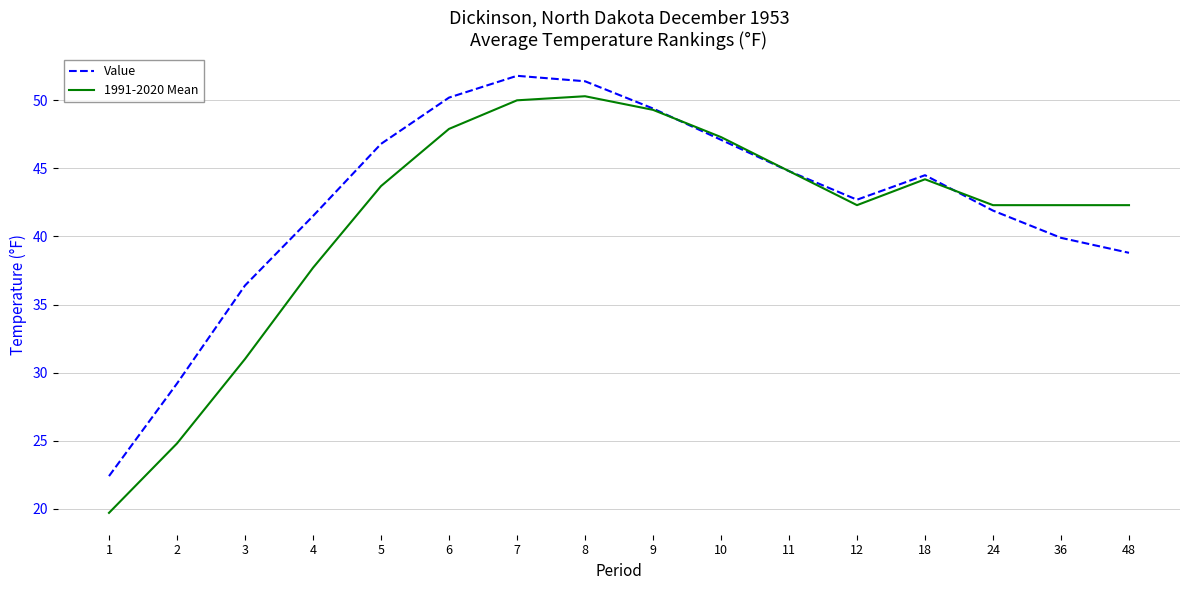

Rank the series at 48 from highest to lowest value.

1991-2020 Mean, Value